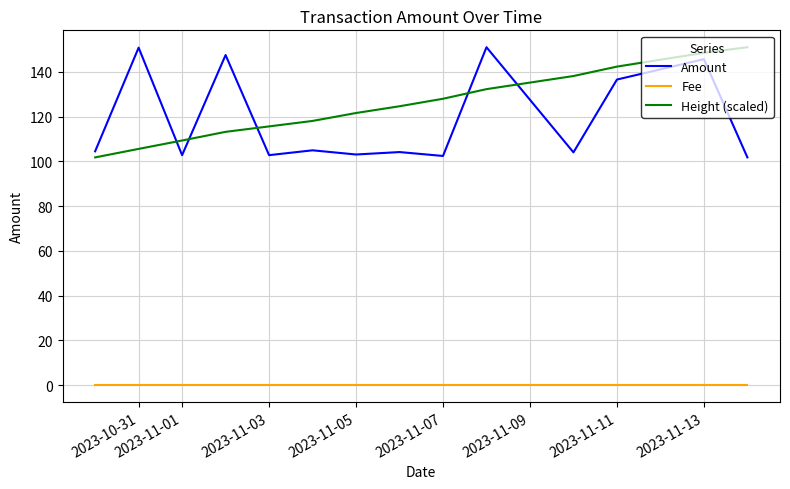

Which series has the widest spread of values?

Amount